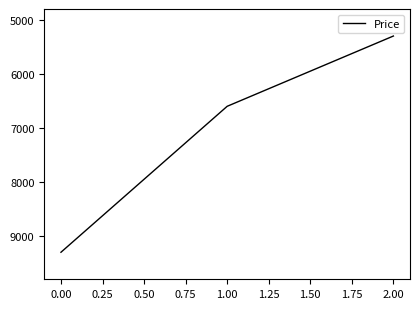

The value at 0.00 is 5049. True or false?

False